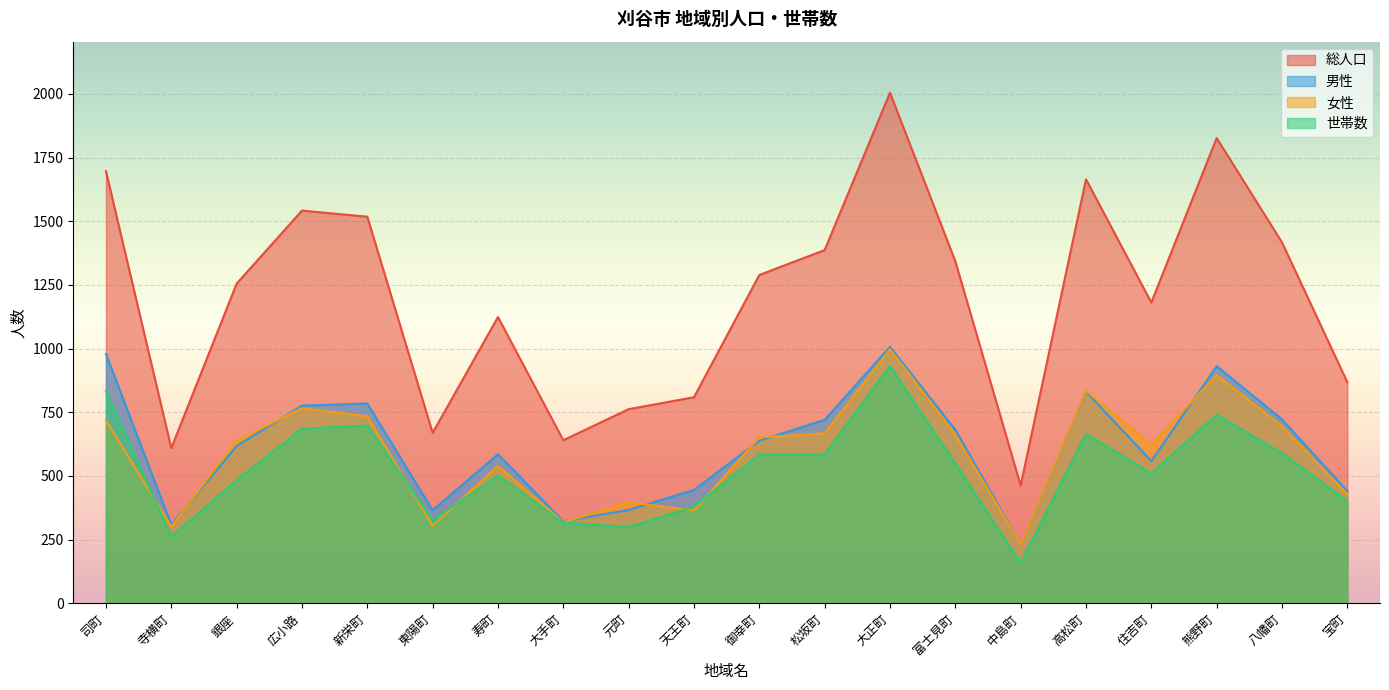

True or false: 男性 has a value of 722 at 八幡町.

True